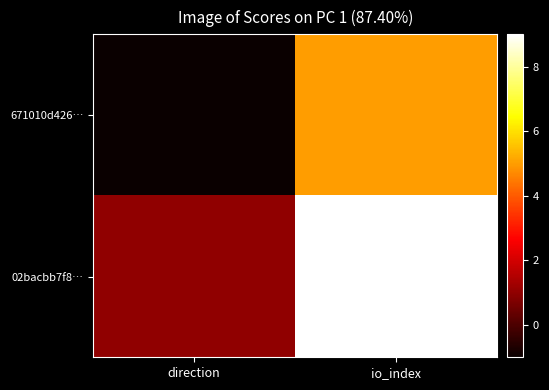

Rank the series by their maximum value, from highest to lowest.

02bacbb7f8…, 671010d426…